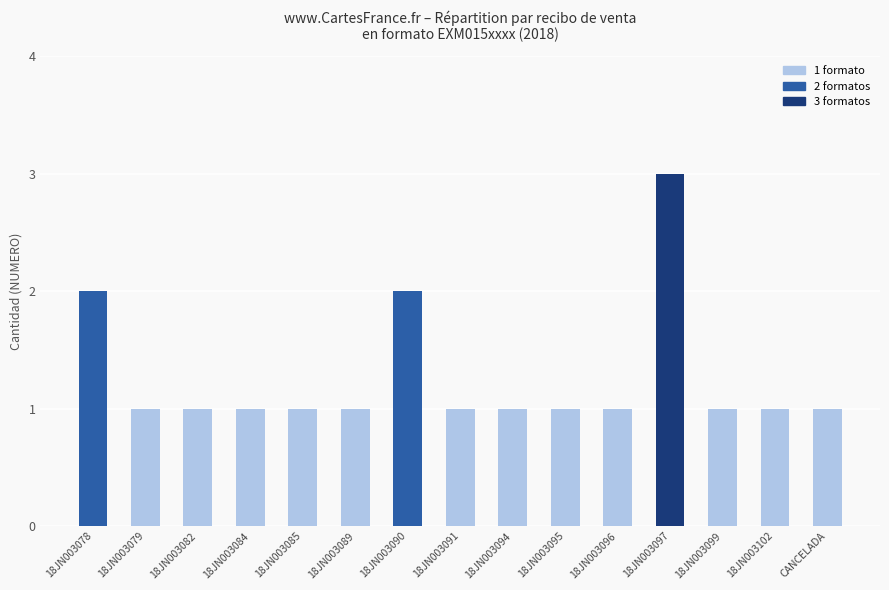

Is it true that the value at 18JN003090 is 2?

True